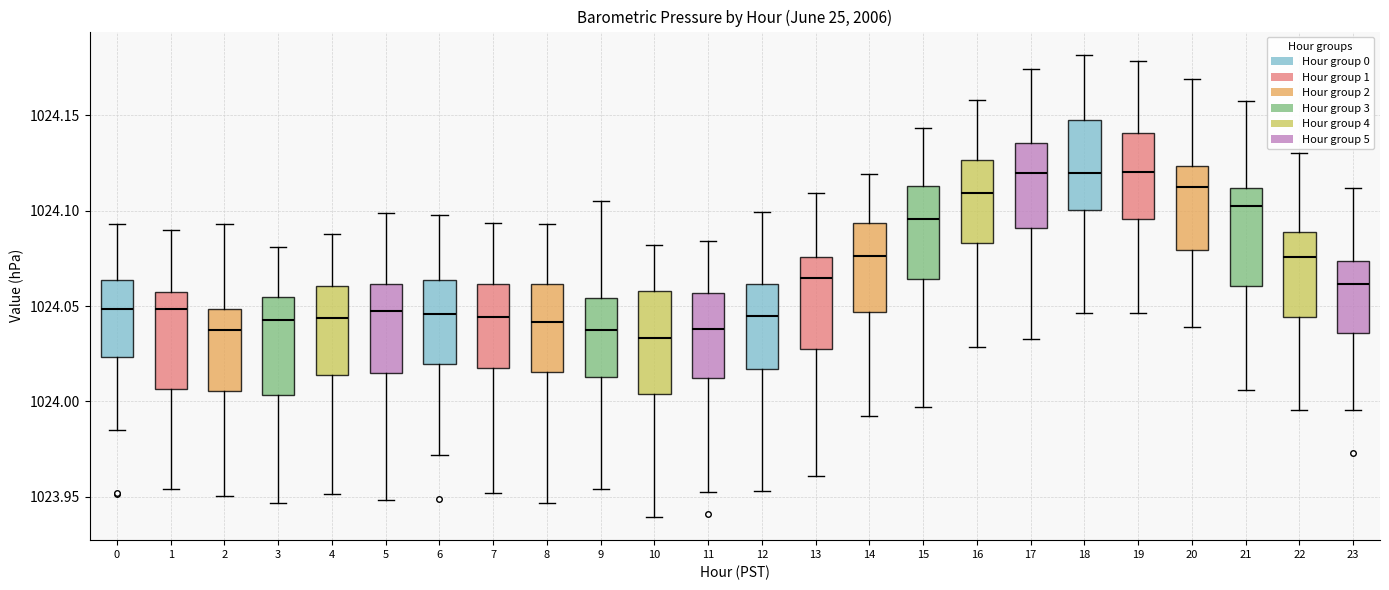

Where is the upper edge of the box at x = 17 on the y-axis? The values are not printed on the chart, so give them approximately, as read against the axis.

1024.135